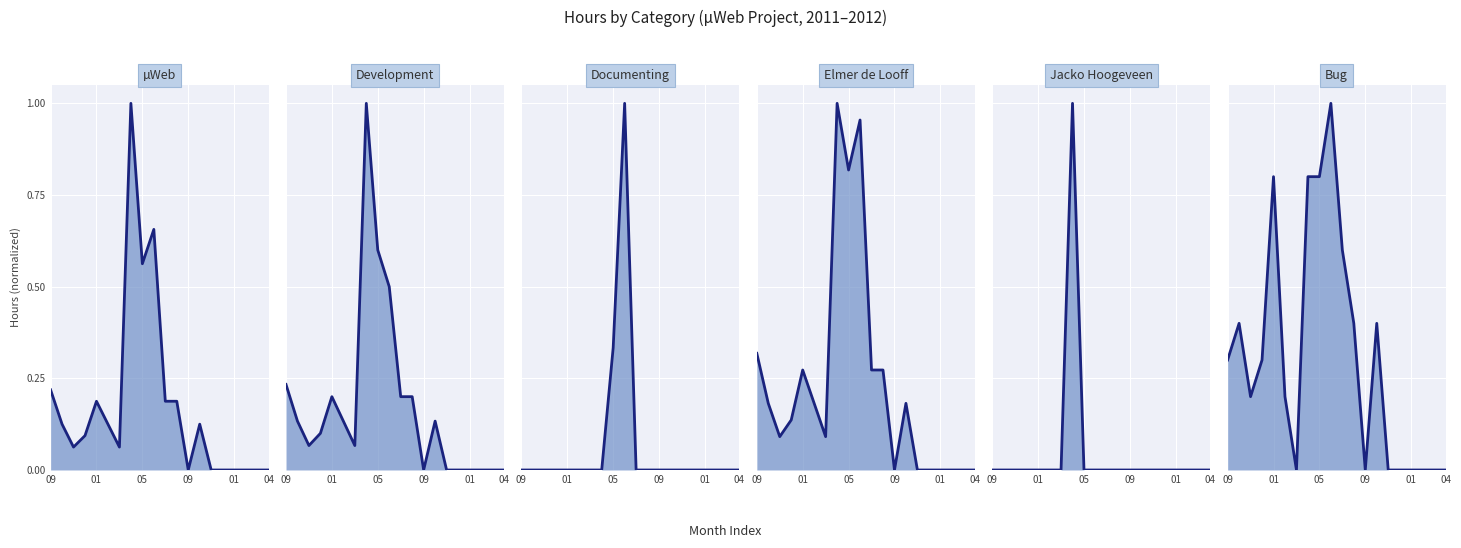

What value does the Bug line series have at 09?

0.3